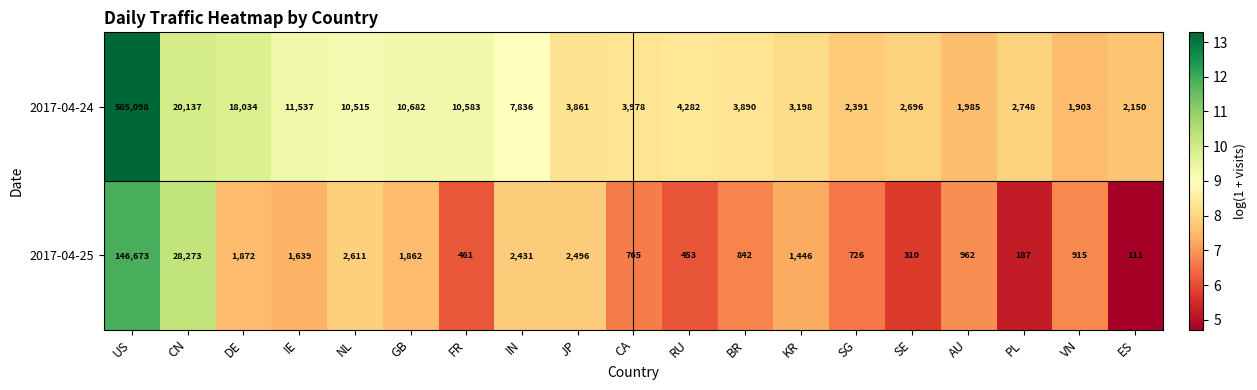

What is the difference between the maximum and minimum values in the 2017-04-24 series?

583195